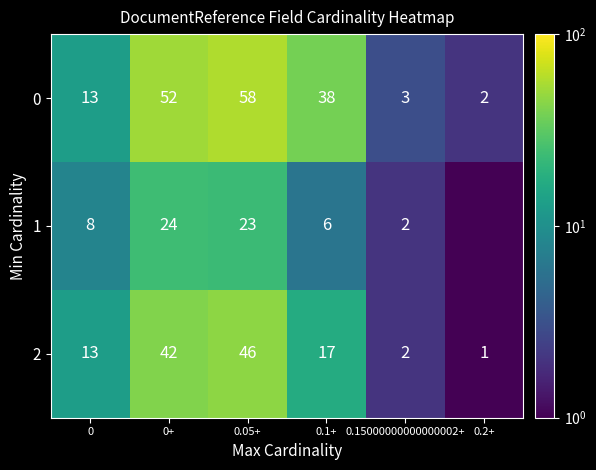

At which label is 0 closest to 30?

0.1+